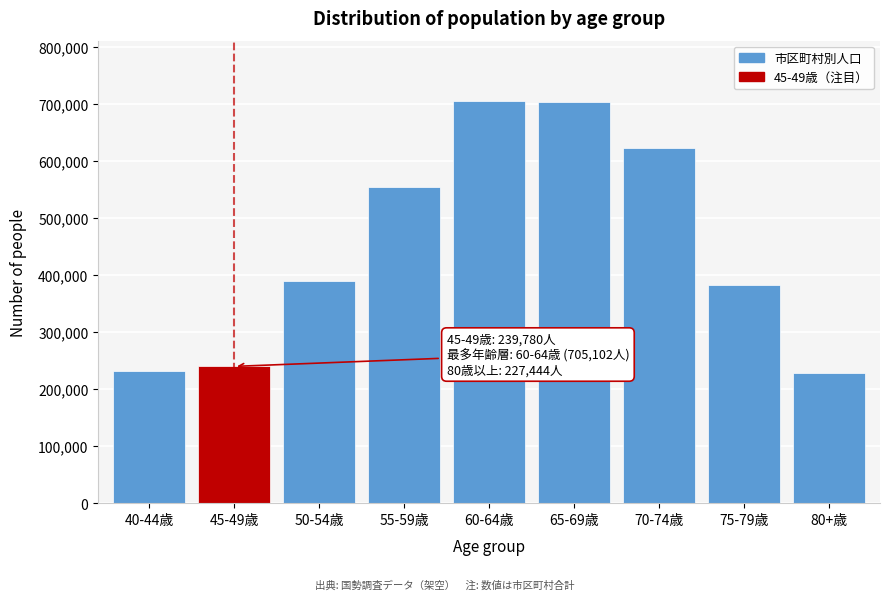

The value at 75-79歳 is 563632. True or false?

False